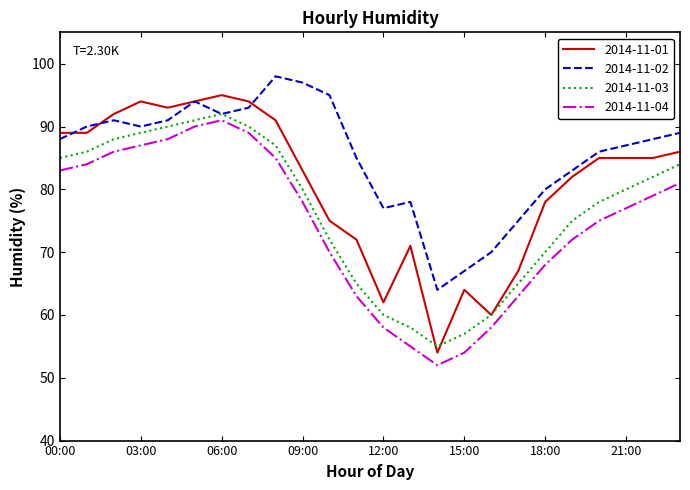

What is the maximum value for 2014-11-01?

95